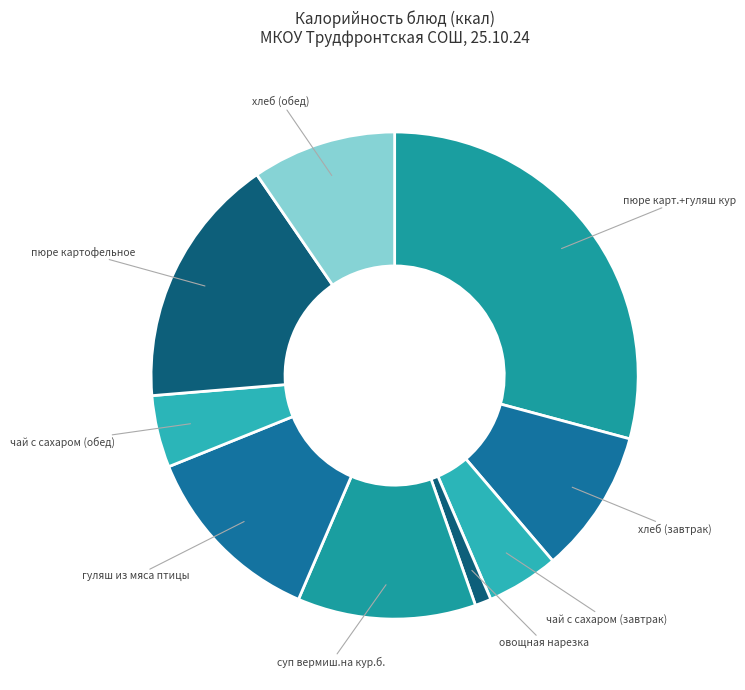

How many segments does this pie chart have?

9